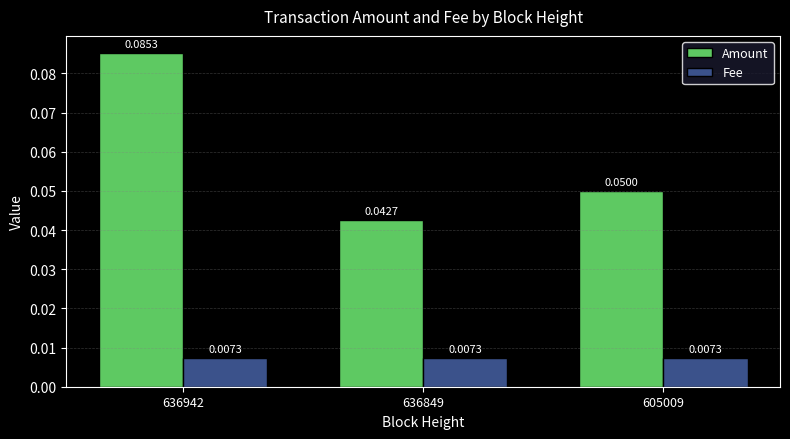

Which series has the largest total across all categories?

Amount